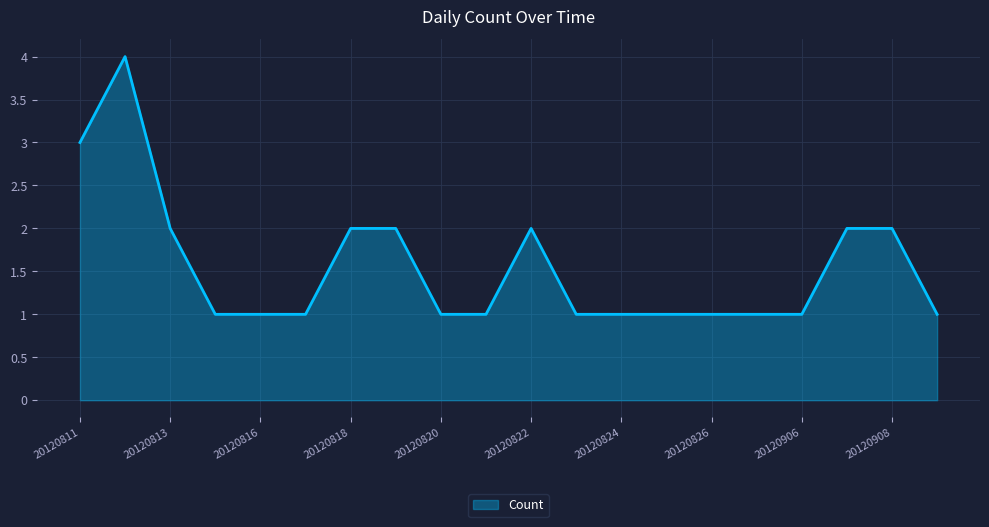

What is the maximum value shown in the chart?

4